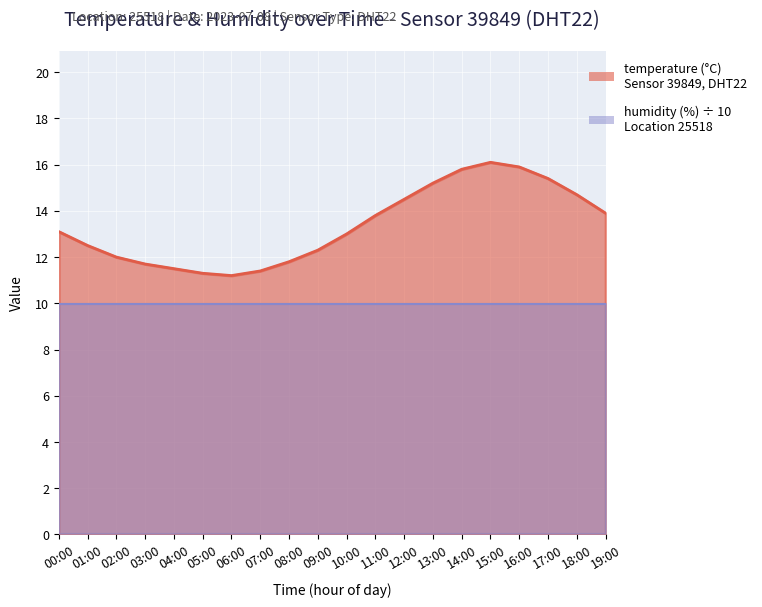

Does the chart display data point markers on the line(s)?

No